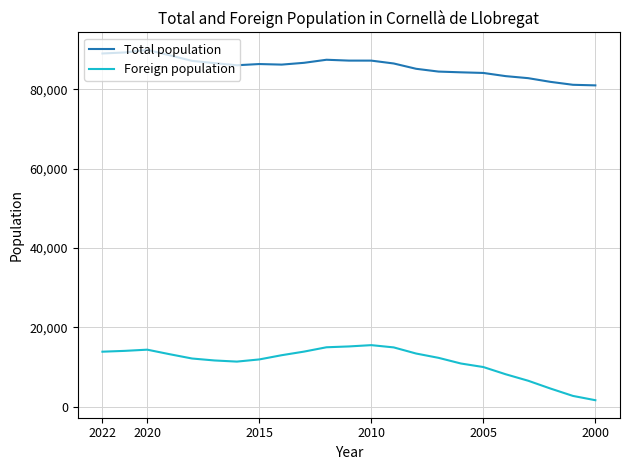

List the series in order of their peak value, lowest first.

Foreign population, Total population